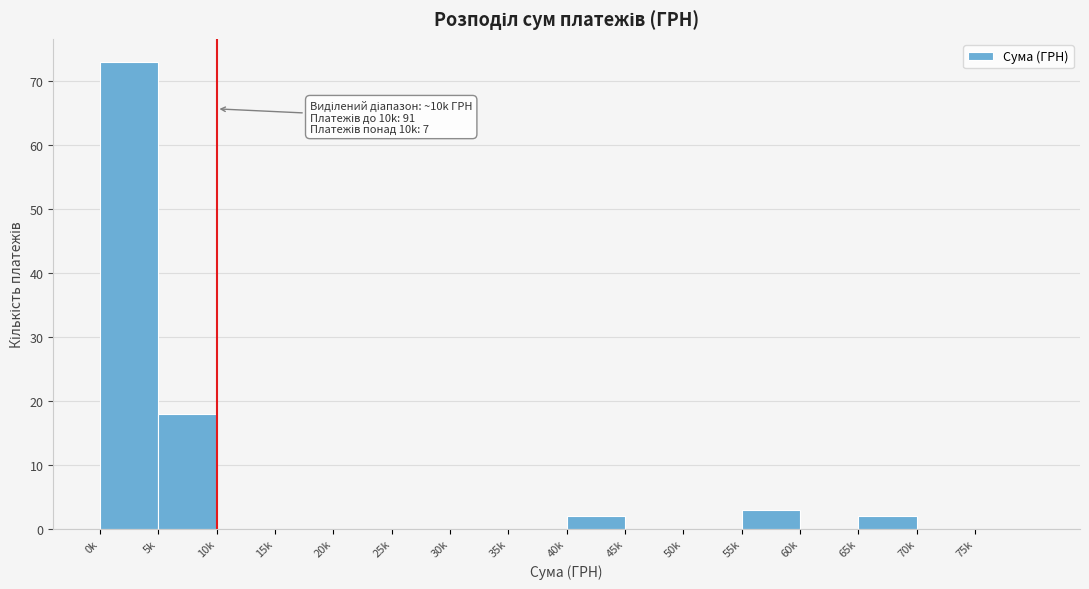

Reading right to left, what are all the values shown in this chart?

75k=0	70k=0	65k=2	60k=0	55k=3	50k=0	45k=0	40k=2	35k=0	30k=0	25k=0	20k=0	15k=0	10k=0	5k=18	0k=73